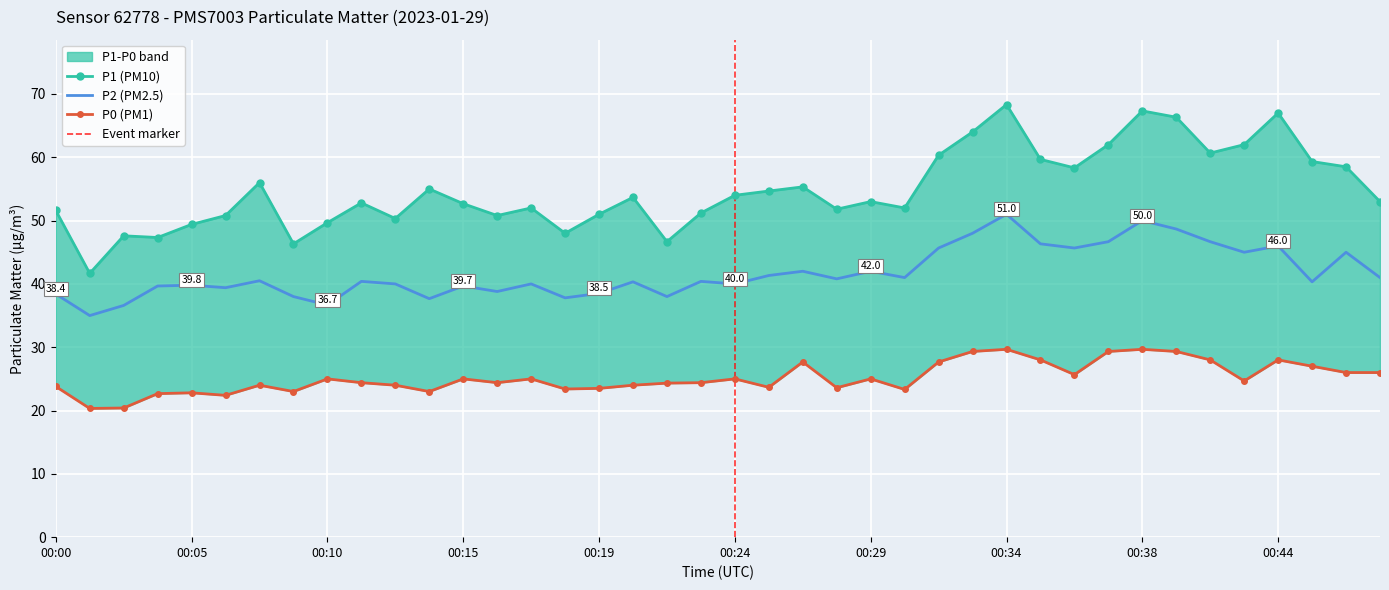

What is the difference between the P2 values at 00:06 and 00:46?

0.9